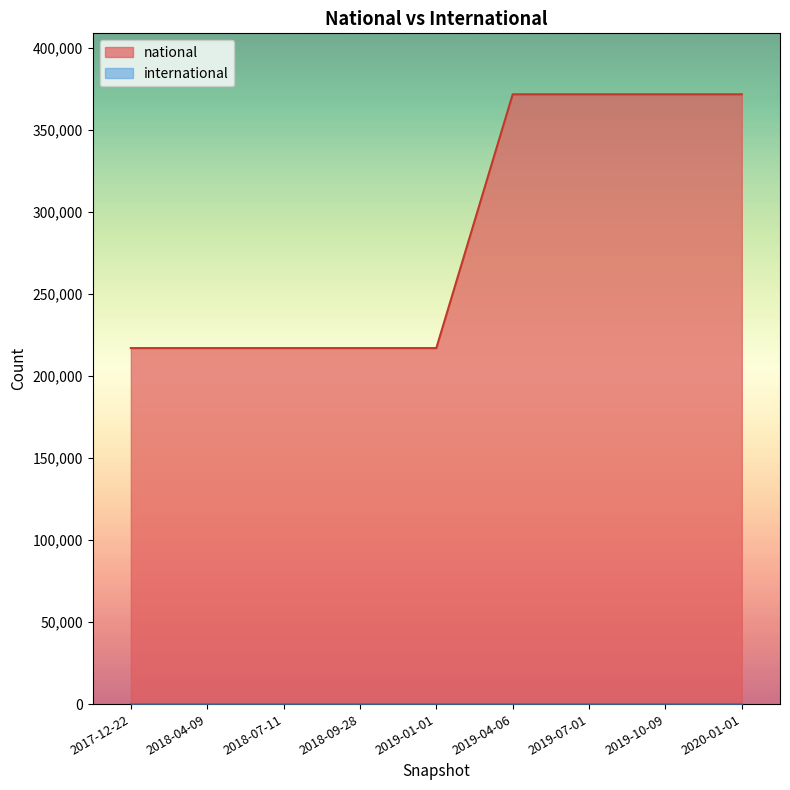

Which label corresponds to the smallest value in the chart?

2017-12-22